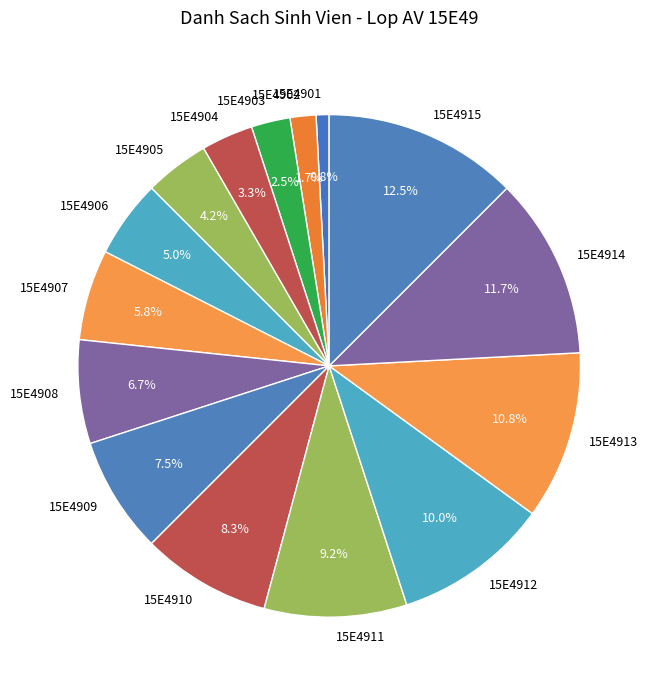

The 15E4911 slice represents 1% of the pie. True or false?

False